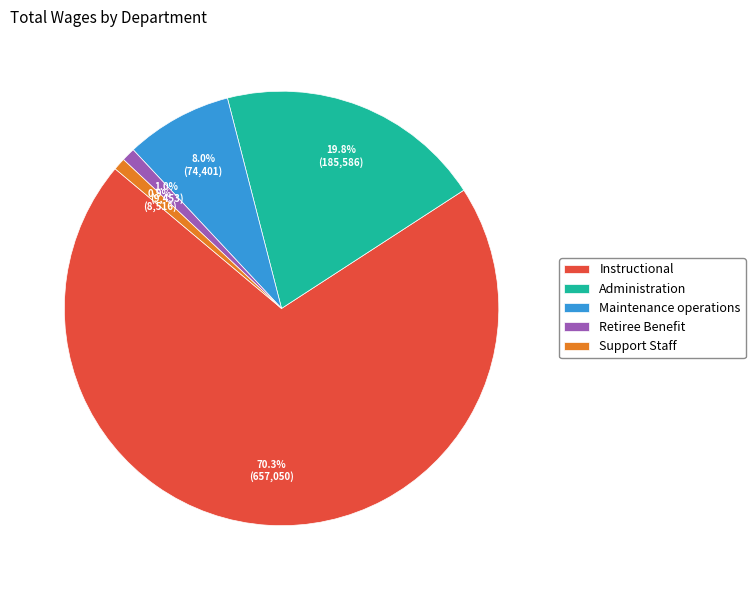

Which category has the biggest portion of the pie?

Instructional